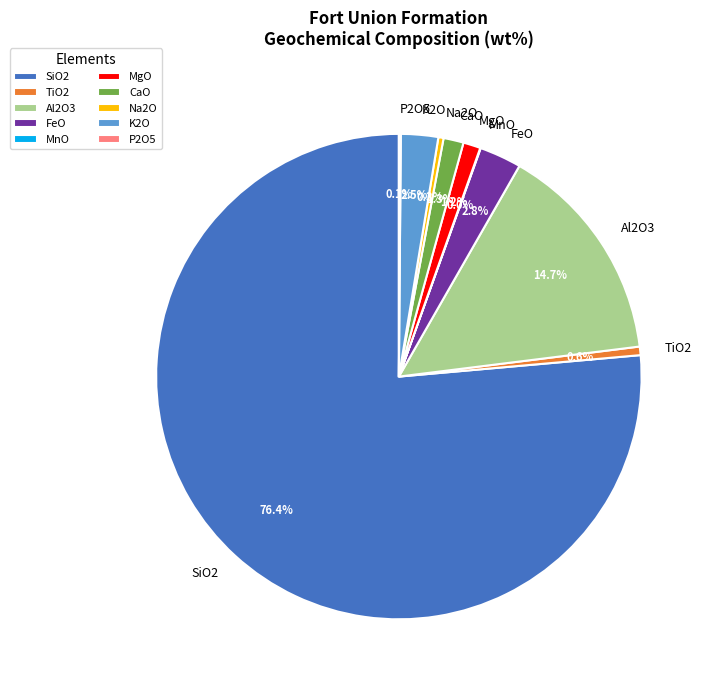

What is the largest slice in the pie chart?

SiO2